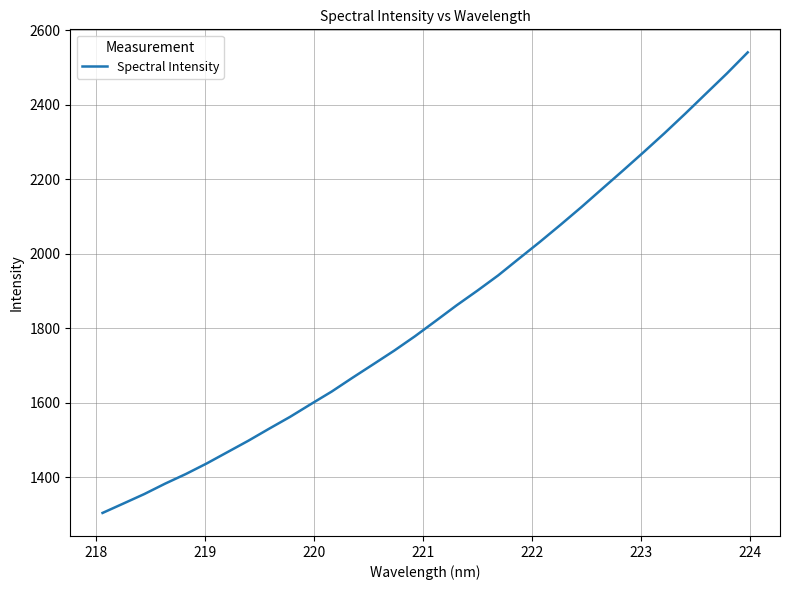

What is the maximum value shown in the chart?

2541.2